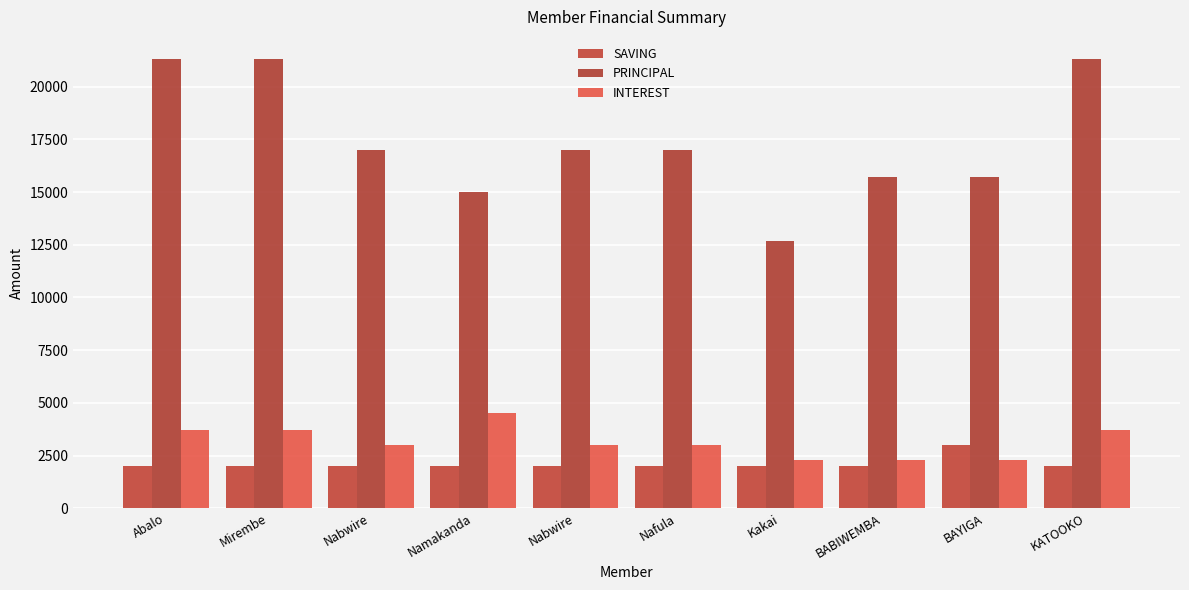

How many data points in INTEREST are less than 3000?

3